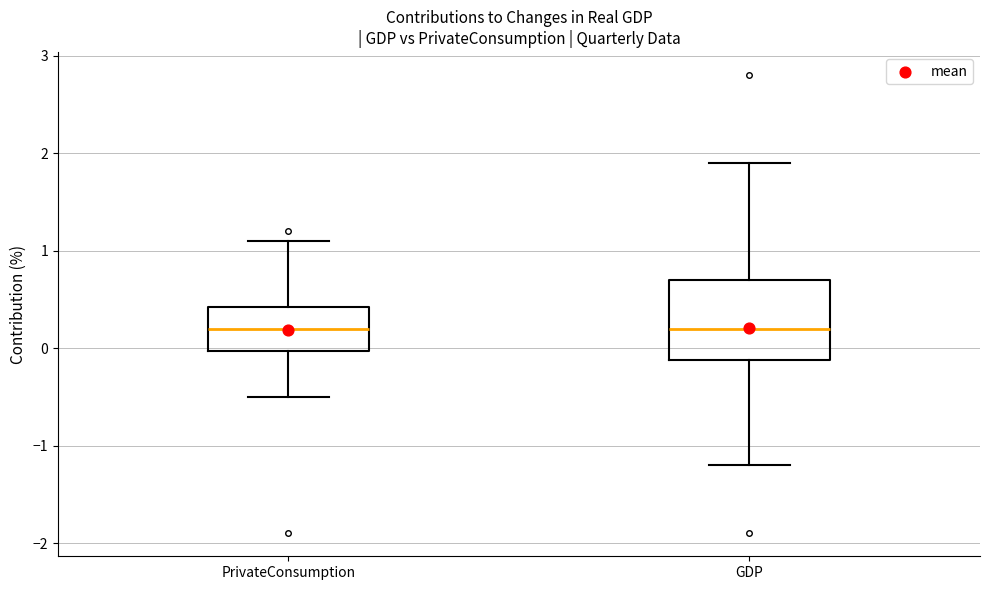

Reading left to right, transcribe this box plot: for each box, give where its median line is, the range the box spans, and where its two whiskers end, as read against the y-axis. The values are not printed on the chart, so give them approximately, as read against the axis.

PrivateConsumption: median 0.2, box 0.0 to 0.4, whiskers -0.5 to 1.1
GDP: median 0.2, box -0.1 to 0.7, whiskers -1.2 to 1.9